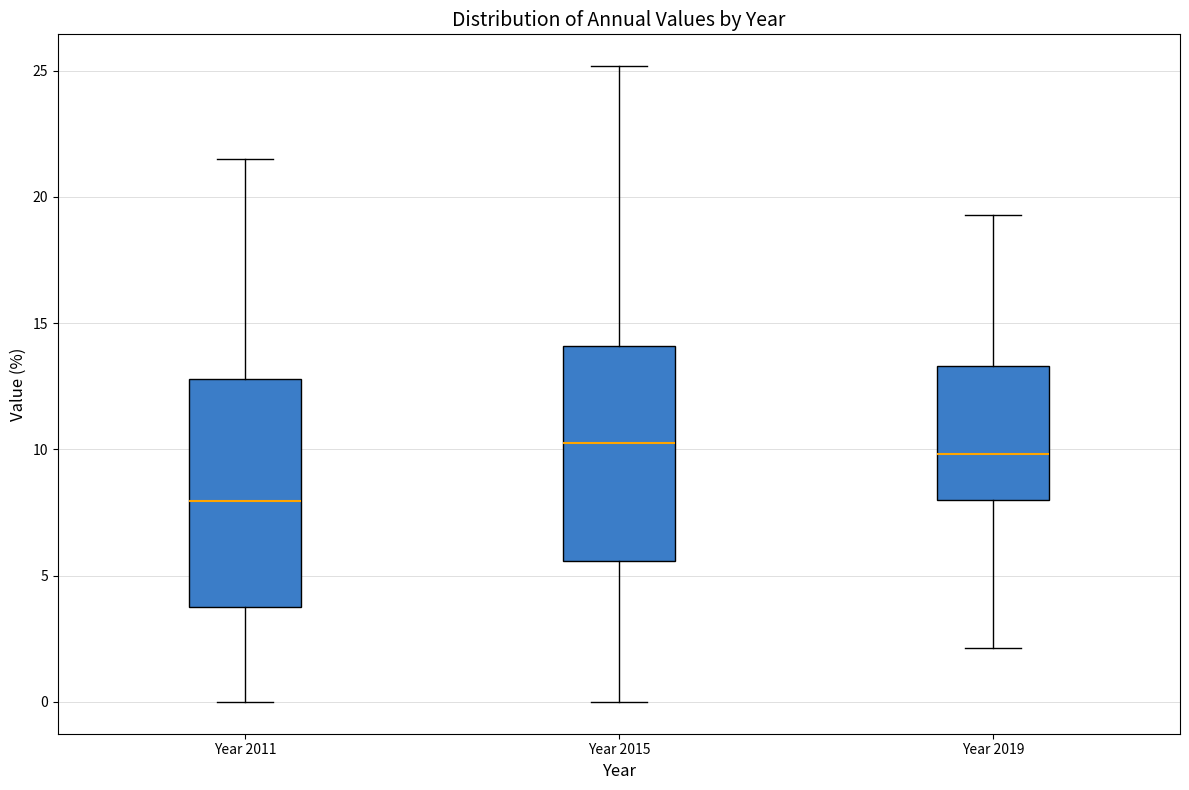

Reading left to right, read every box against the y-axis: the position of its median line, the range the box covers, and the ends of its whiskers. The values are not printed on the chart, so give them approximately, as read against the axis.

Year 2011: median 8.0, box 4.0 to 13.0, whiskers 0.0 to 21.5
Year 2015: median 10.0, box 5.5 to 14.0, whiskers 0.0 to 25.0
Year 2019: median 10.0, box 8.0 to 13.5, whiskers 2.0 to 19.5